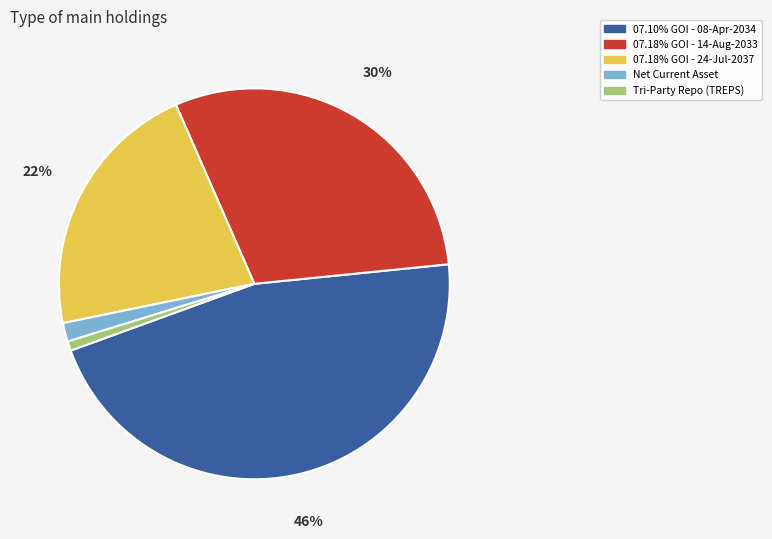

To the nearest percent, what is the average slice percentage?

20%